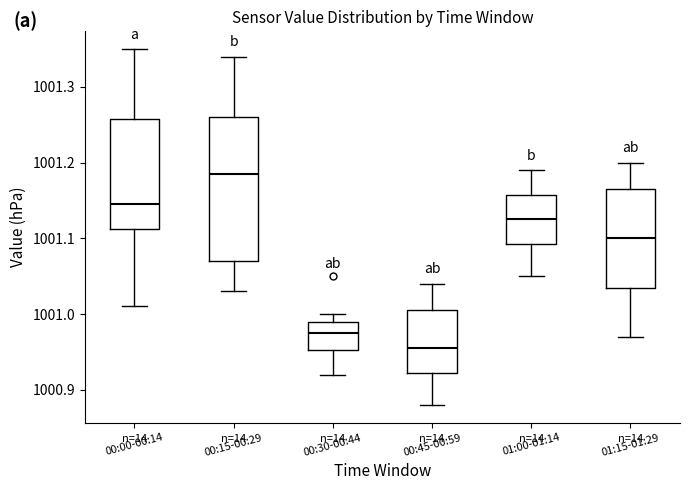

Reading left to right, read every box against the y-axis: the position of its median line, the range the box covers, and the ends of its whiskers. The values are not printed on the chart, so give them approximately, as read against the axis.

00:00-00:14: median 1001.15, box 1001.11 to 1001.26, whiskers 1001.01 to 1001.35
00:15-00:29: median 1001.19, box 1001.07 to 1001.26, whiskers 1001.03 to 1001.34
00:30-00:44: median 1000.98, box 1000.95 to 1000.99, whiskers 1000.92 to 1001.00
00:45-00:59: median 1000.96, box 1000.92 to 1001.01, whiskers 1000.88 to 1001.04
01:00-01:14: median 1001.13, box 1001.09 to 1001.16, whiskers 1001.05 to 1001.19
01:15-01:29: median 1001.10, box 1001.04 to 1001.17, whiskers 1000.97 to 1001.20